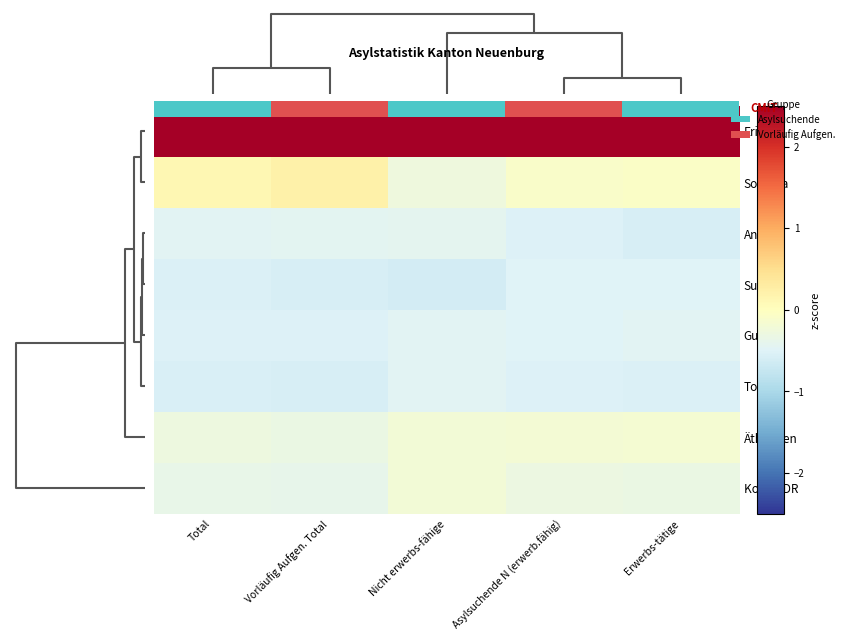

How many data points does each series have?

5